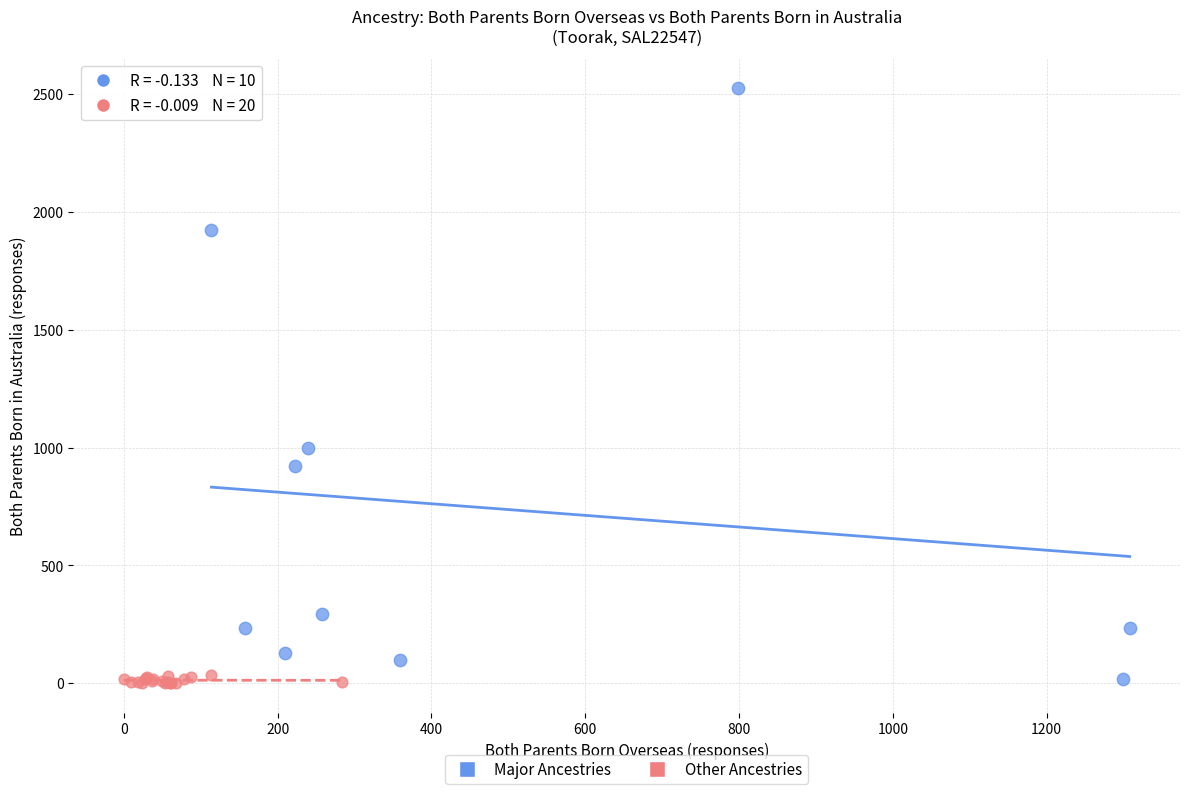

What are all the series names shown in the legend?

Major Ancestries, Other Ancestries